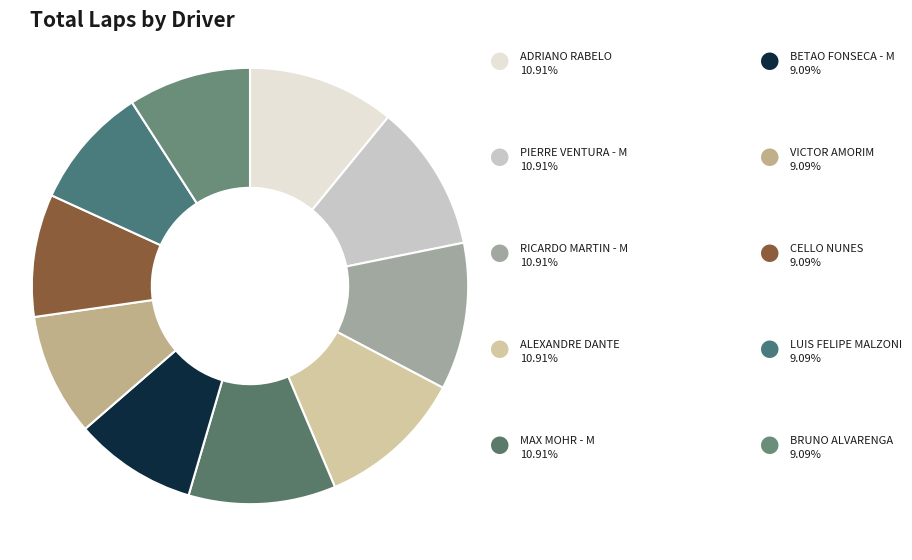

Count the number of slices in the pie.

10